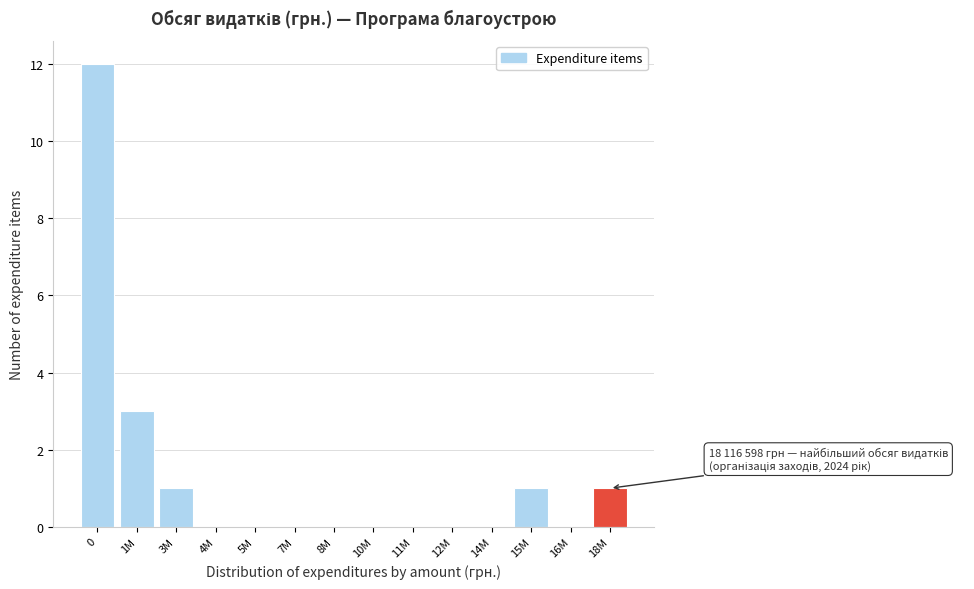

Reading left to right, extract all data points from this chart.

0=12	1M=3	3M=1	4M=0	5M=0	7M=0	8M=0	10M=0	11M=0	12M=0	14M=0	15M=1	16M=0	18M=1